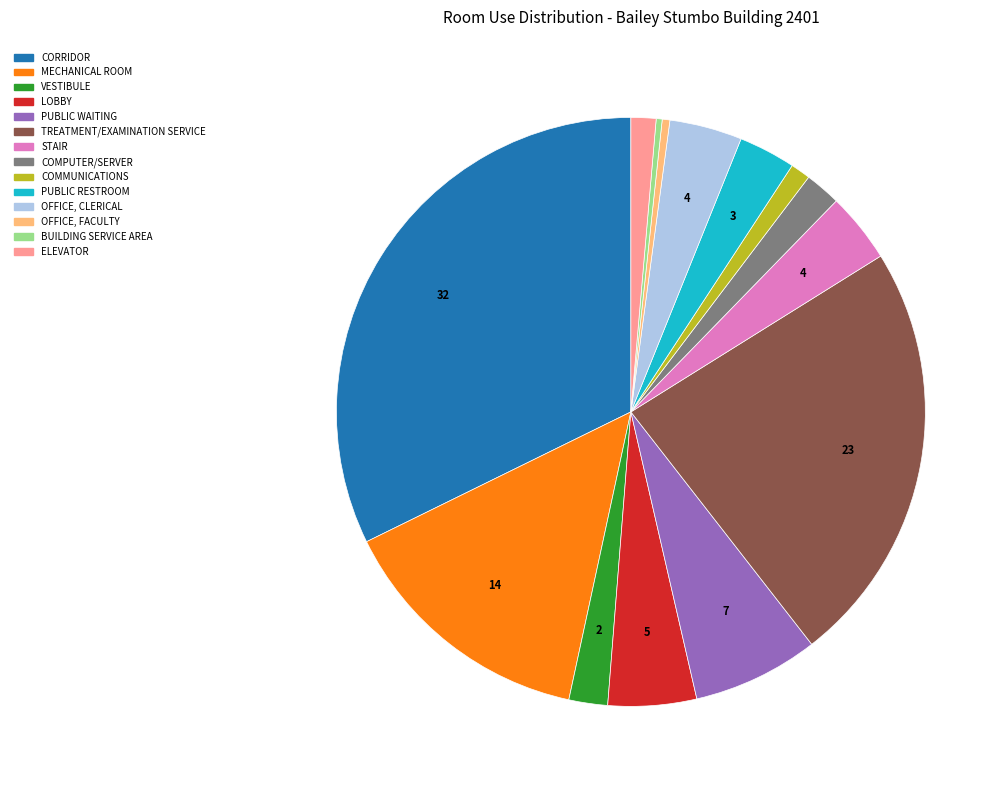

Which category has the biggest portion of the pie?

CORRIDOR